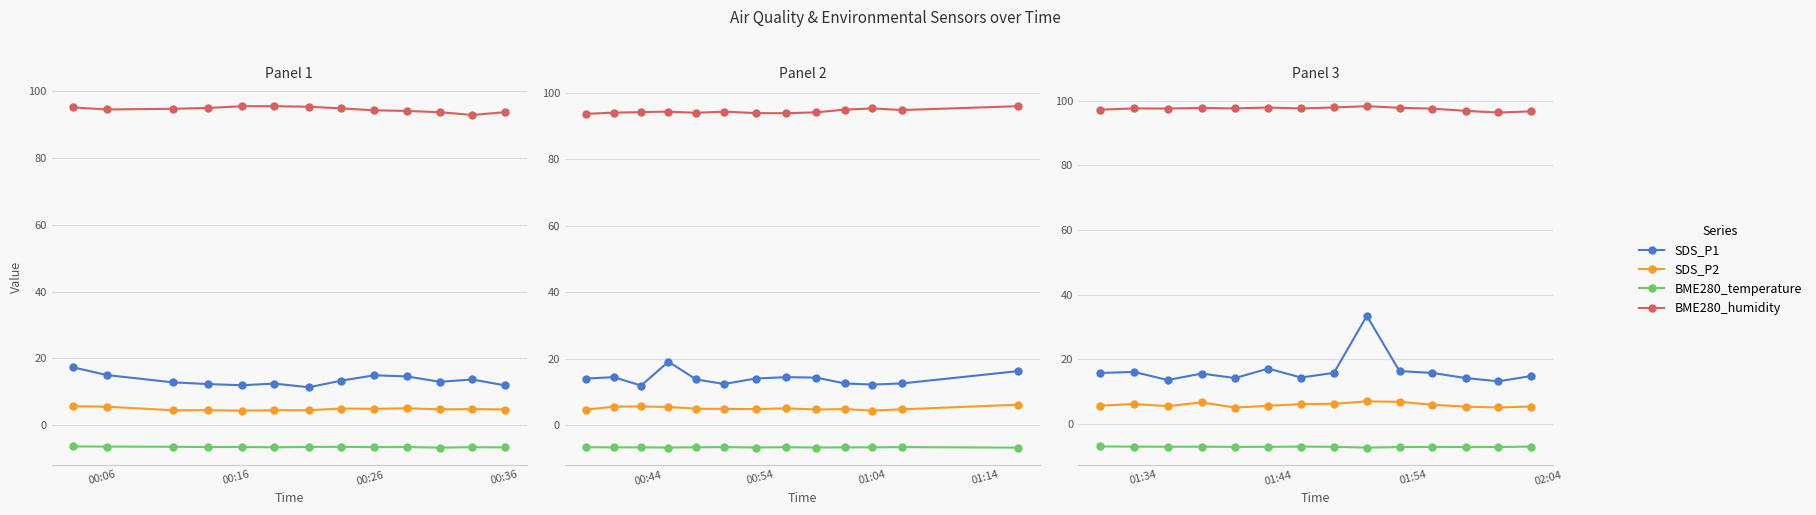

In SDS_P2, how many points are lower than both neighbors (excluding endpoints)?

3